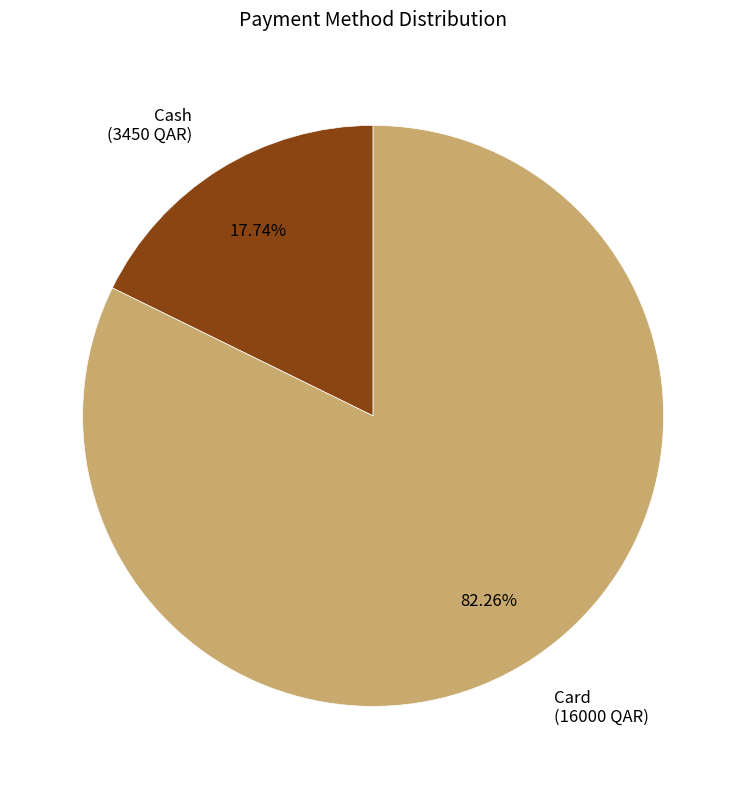

What is the ratio of the value at Card (16000 QAR) to the value at Cash (3450 QAR)?

4.6